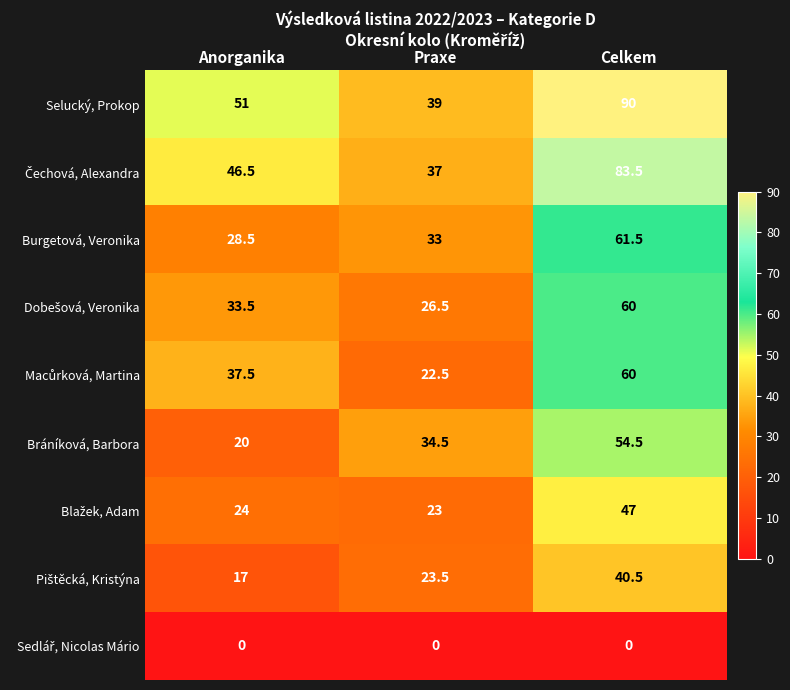

What is the spread (max minus min) of values at Praxe?

39.0